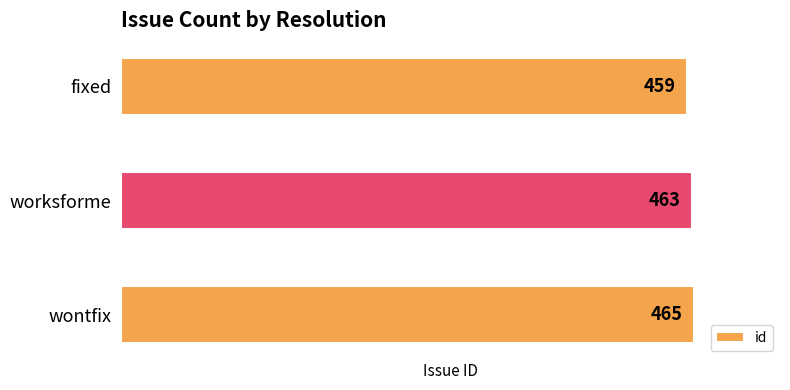

What is the smallest value displayed?

459